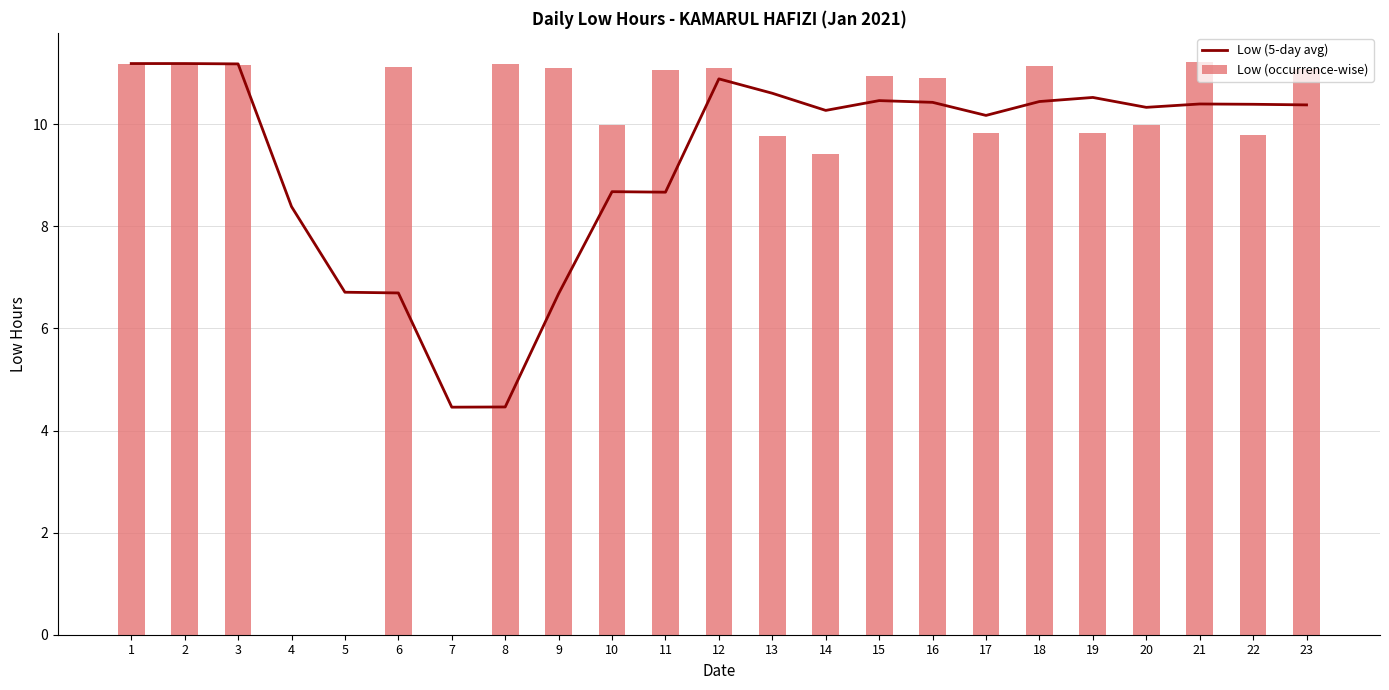

Does the chart contain any negative values?

No